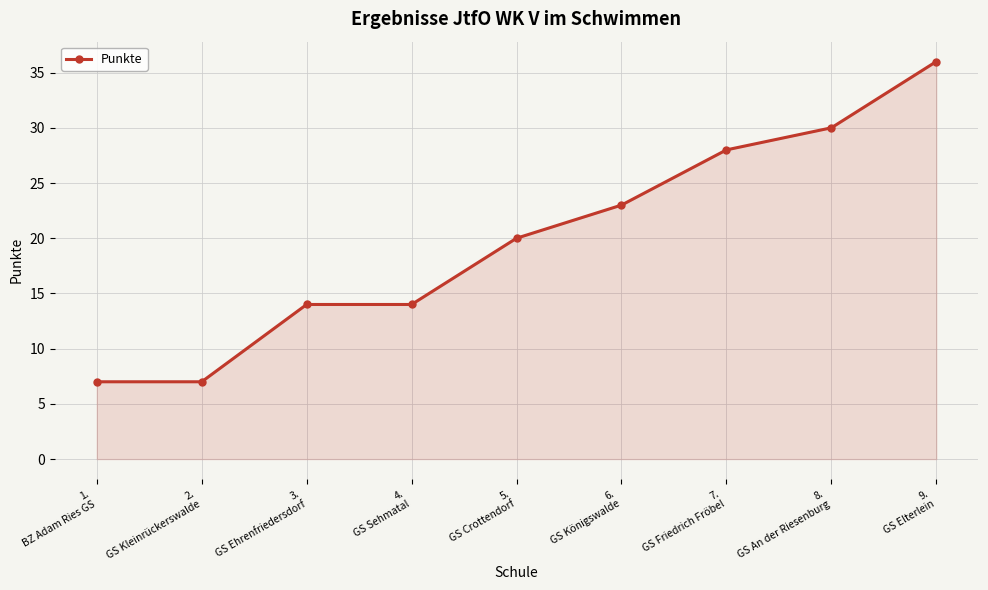

Is it true that the value at 1.
BZ Adam Ries GS is 7?

True